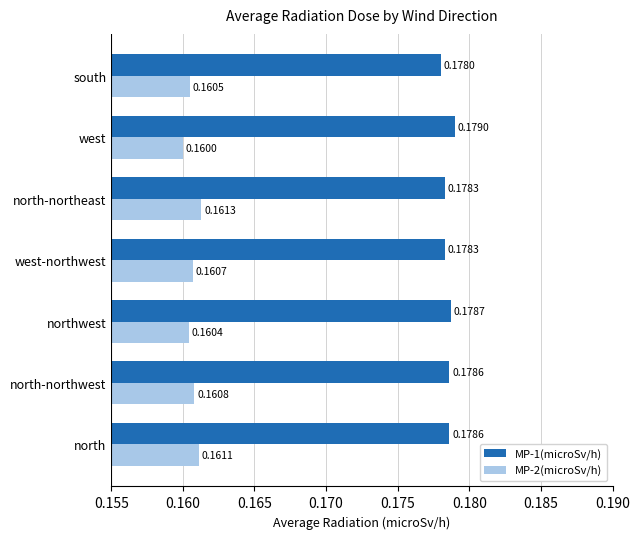

Which series has the largest total across all categories?

MP-1(microSv/h)